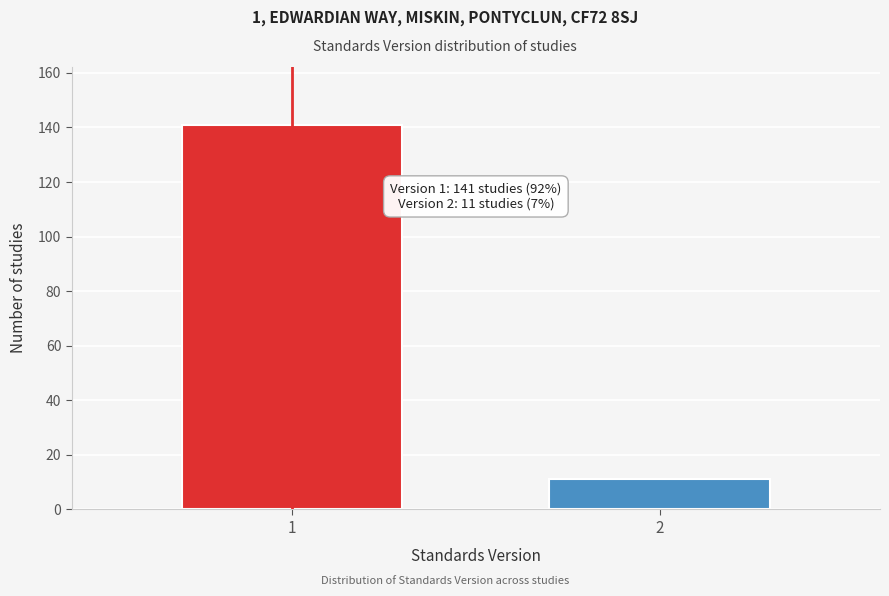

Reading left to right, transcribe all the data shown in this chart.

141	11